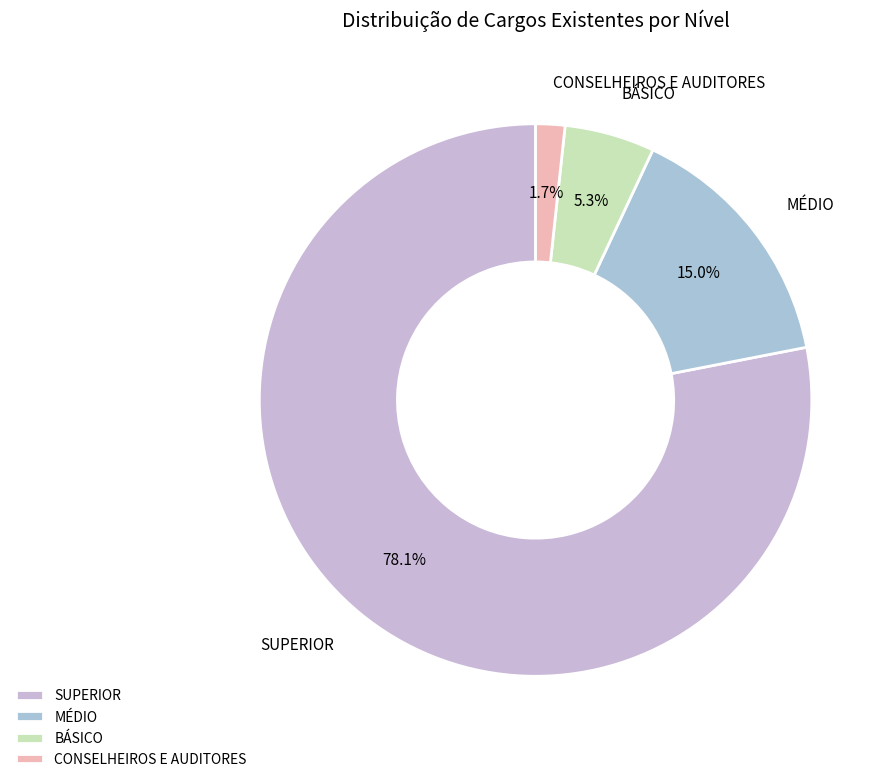

Rank the categories by value from lowest to highest.

CONSELHEIROS E AUDITORES, BÁSICO, MÉDIO, SUPERIOR